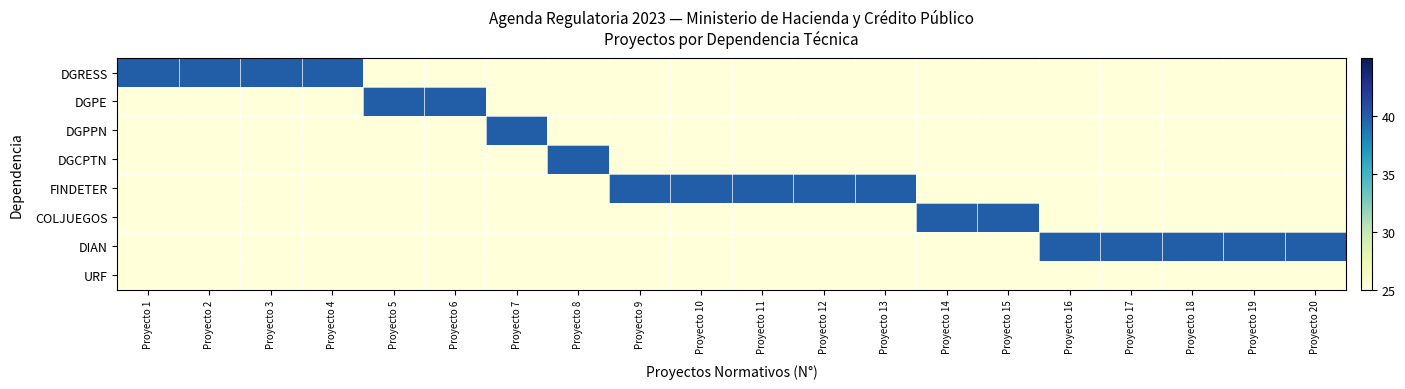

What is the difference between the highest and lowest values at Proyecto 10?

15